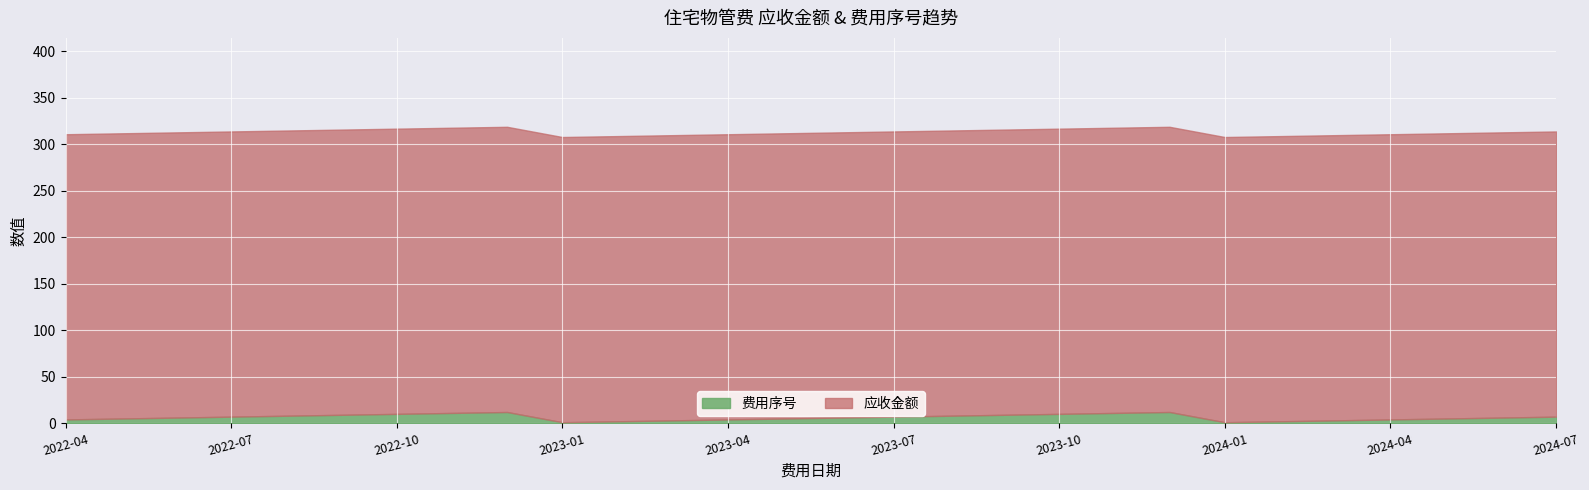

Which series has the widest spread of values?

费用序号